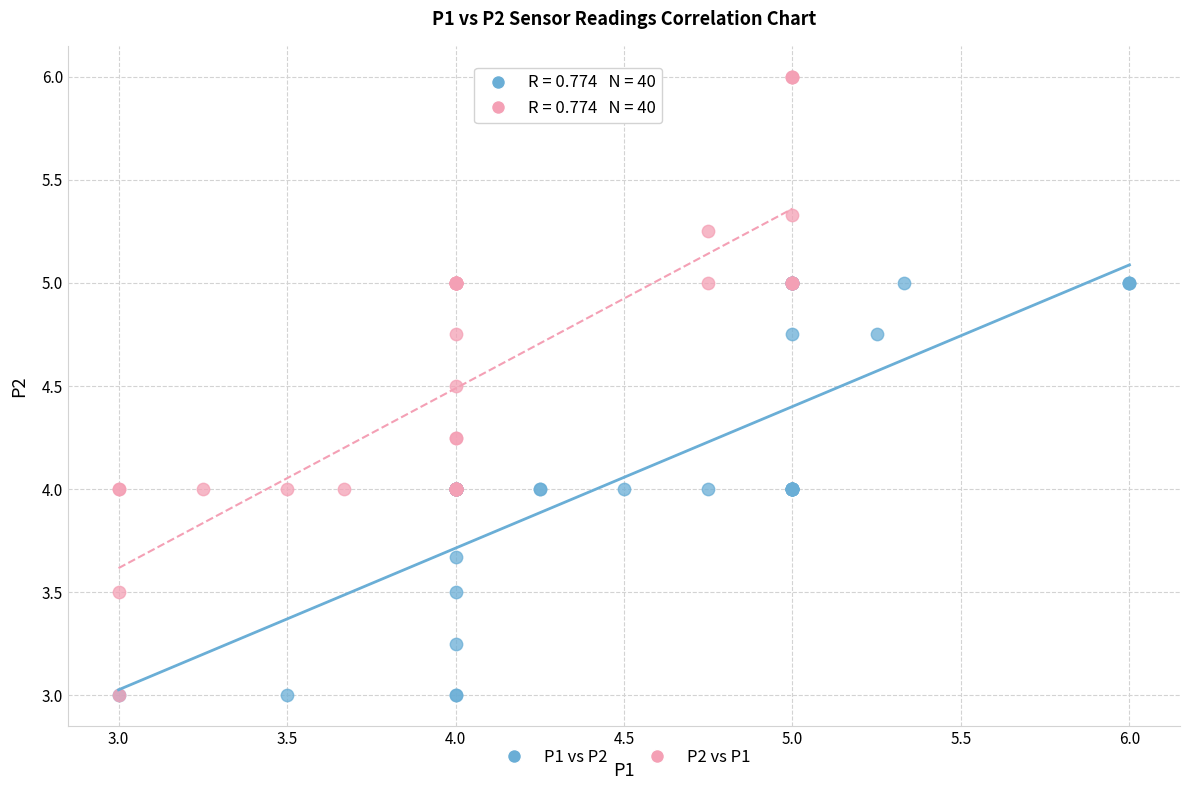

Which series has the widest spread of Y values?

P2 vs P1